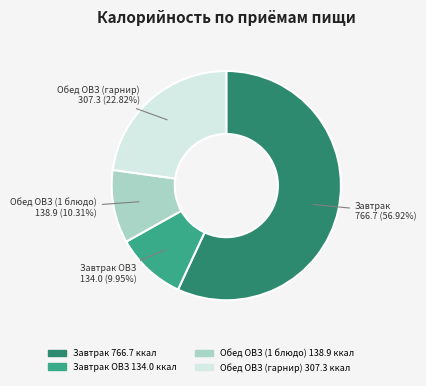

Is there a majority slice in this chart?

Yes